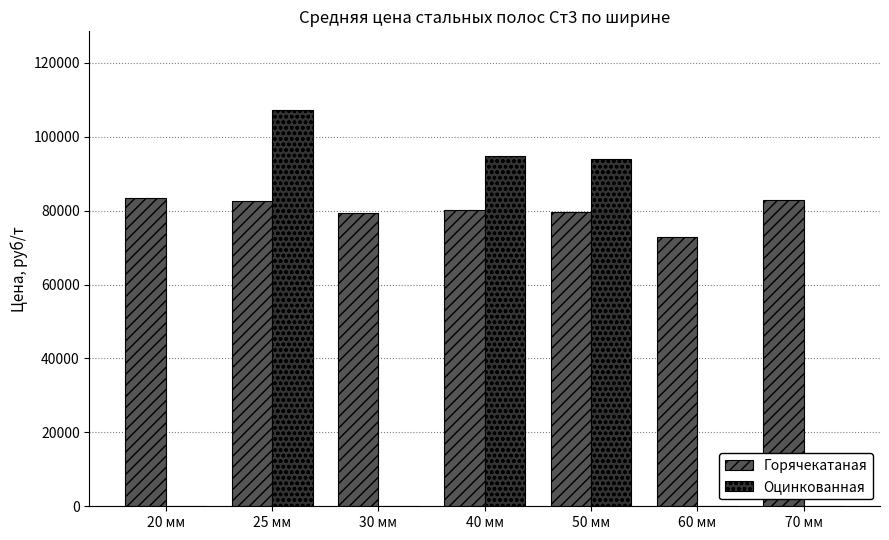

Is the value of Горячекатаная at 20 мм greater than the value of Оцинкованная at 20 мм?

Yes